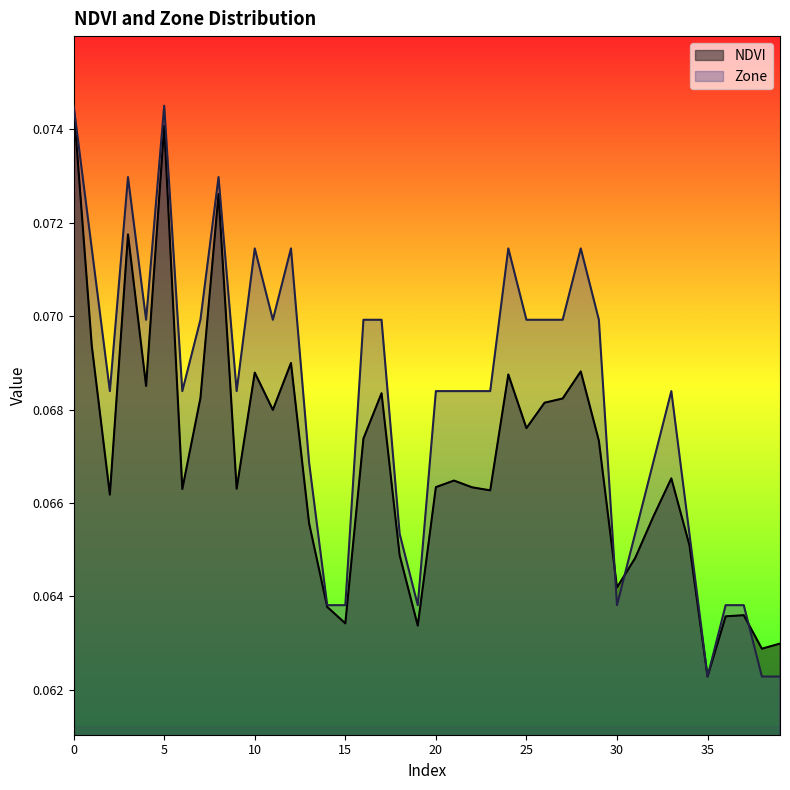

Is it true that NDVI equals 0.1 at 22?

False